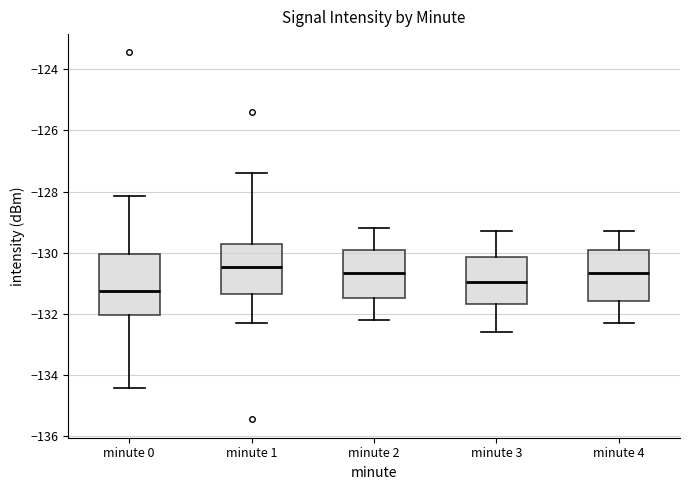

Reading left to right, transcribe this box plot: for each box, give where its median line is, the range the box spans, and where its two whiskers end, as read against the y-axis. The values are not printed on the chart, so give them approximately, as read against the axis.

minute 0: median -131.2, box -132.0 to -130.0, whiskers -134.4 to -128.2
minute 1: median -130.4, box -131.4 to -129.8, whiskers -132.2 to -127.4
minute 2: median -130.6, box -131.4 to -130.0, whiskers -132.2 to -129.2
minute 3: median -131.0, box -131.6 to -130.2, whiskers -132.6 to -129.2
minute 4: median -130.6, box -131.6 to -129.8, whiskers -132.2 to -129.2